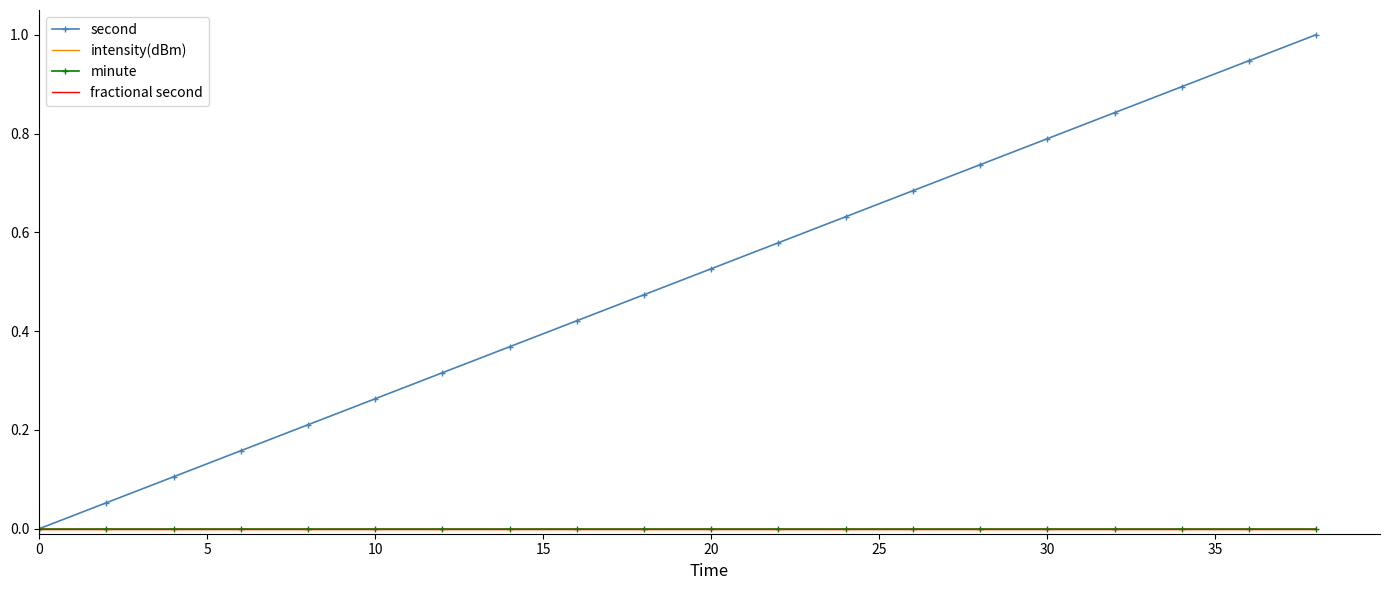

How many distinct data groups are displayed?

4